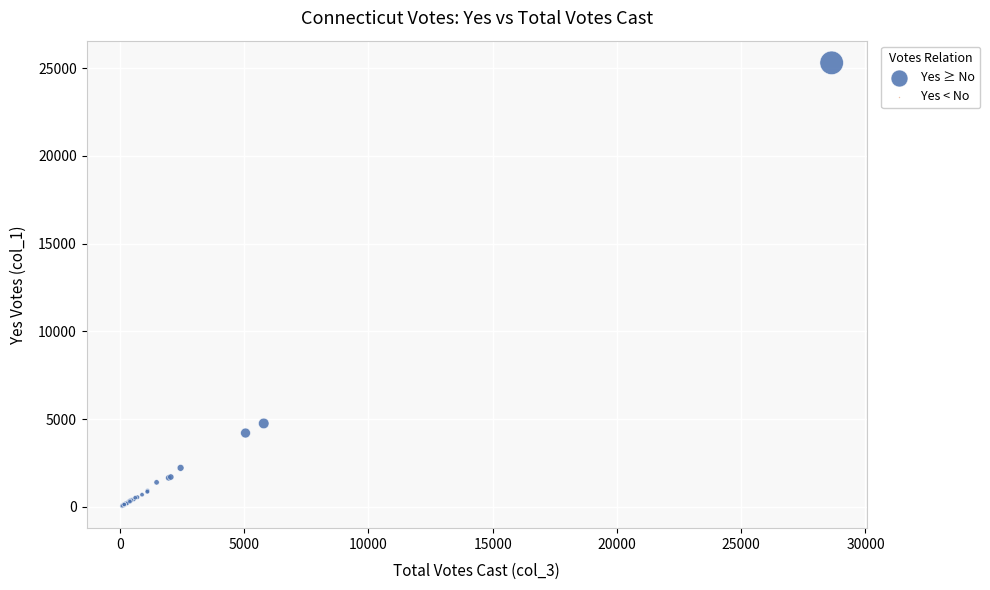

What Y value in the scatter plot is closest to 12676?

4752